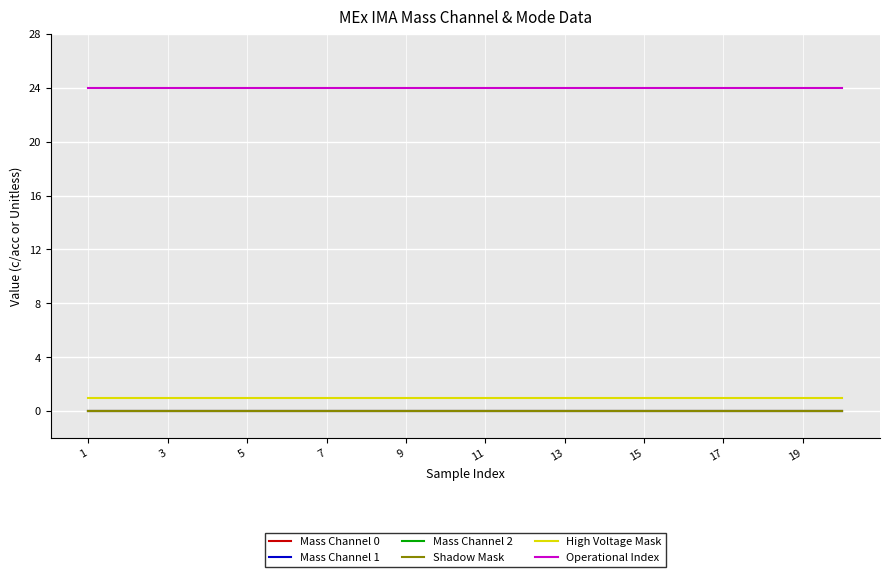

Does the chart have visible grid lines?

Yes